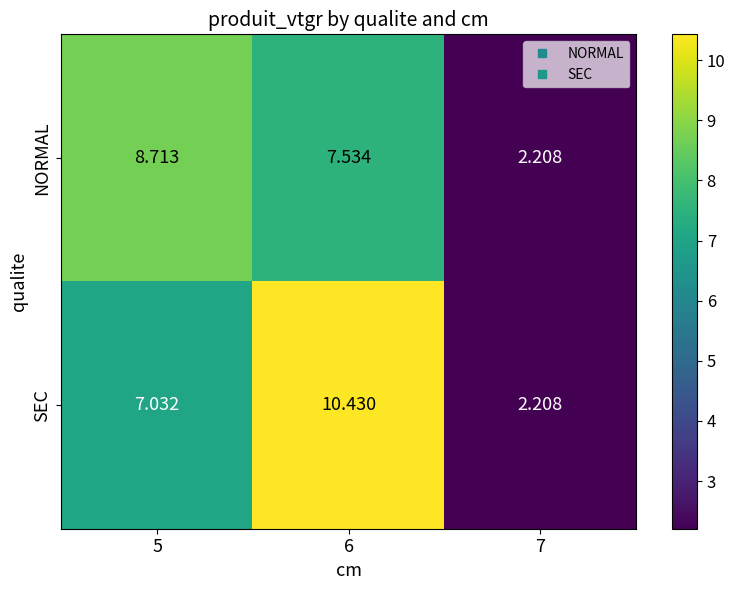

At which category is the sum across all series the highest?

6